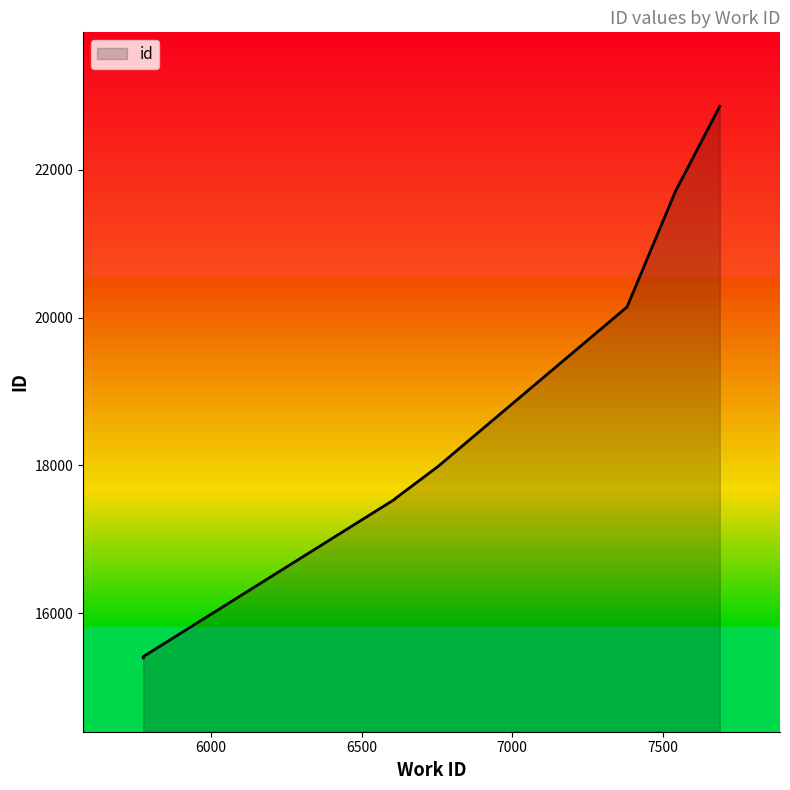

What is the change in value from 5775 to 7542?

+6308